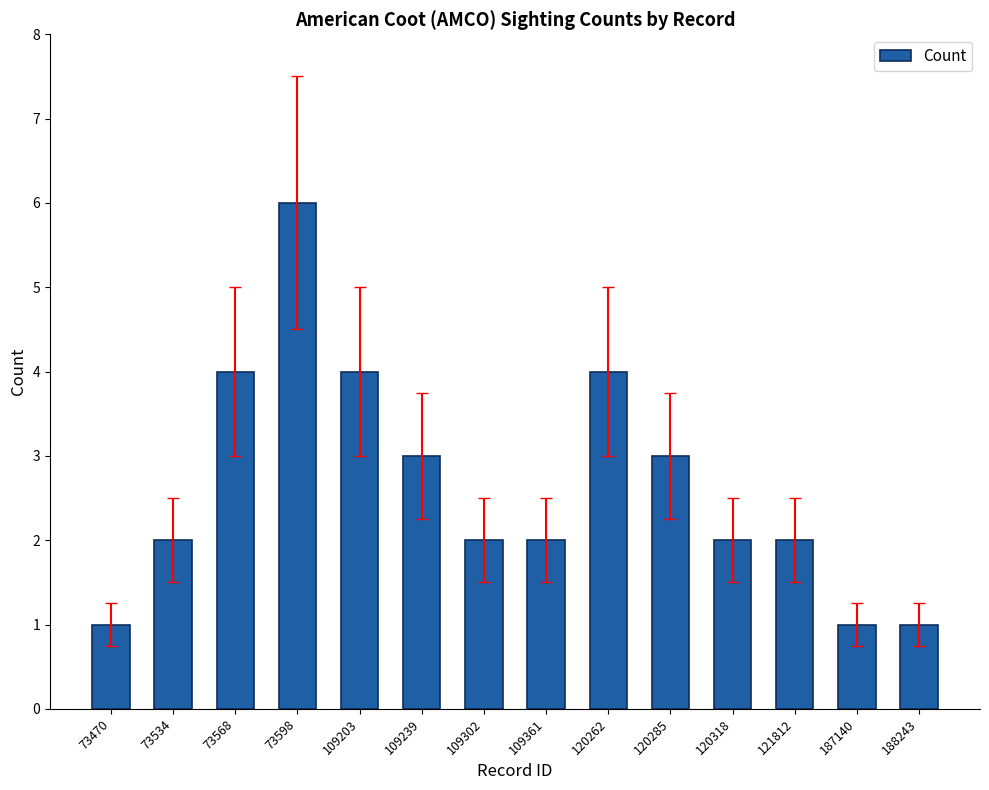

What is the difference between the second highest and second lowest values?

3